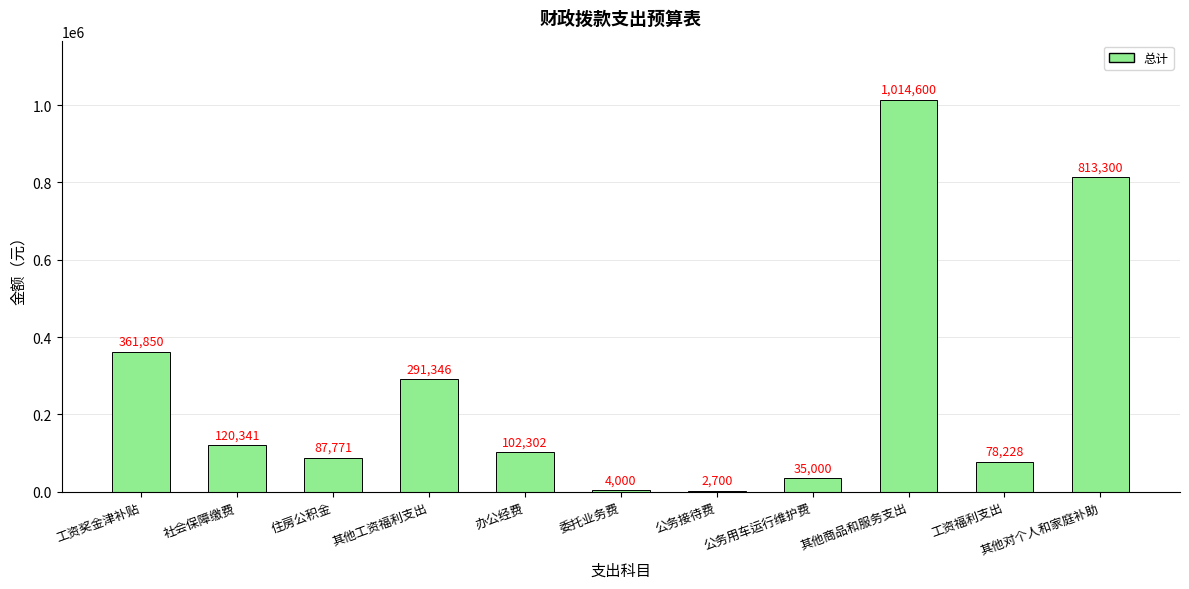

What is the change in value from 工资奖金津补贴 to 公务接待费?

-359150.0